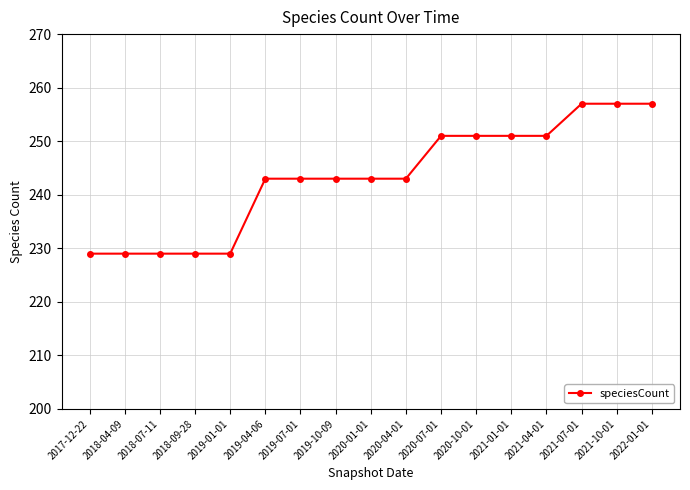

What is the difference between the maximum and second lowest values?

28